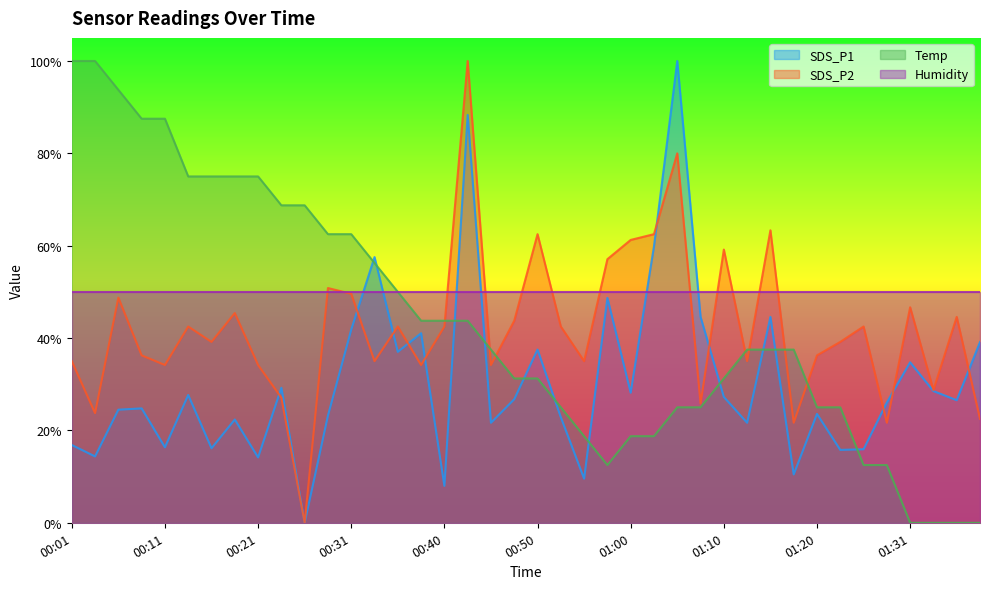

Which series ends up on top after the final intersection of SDS_P1 and Humidity?

Humidity